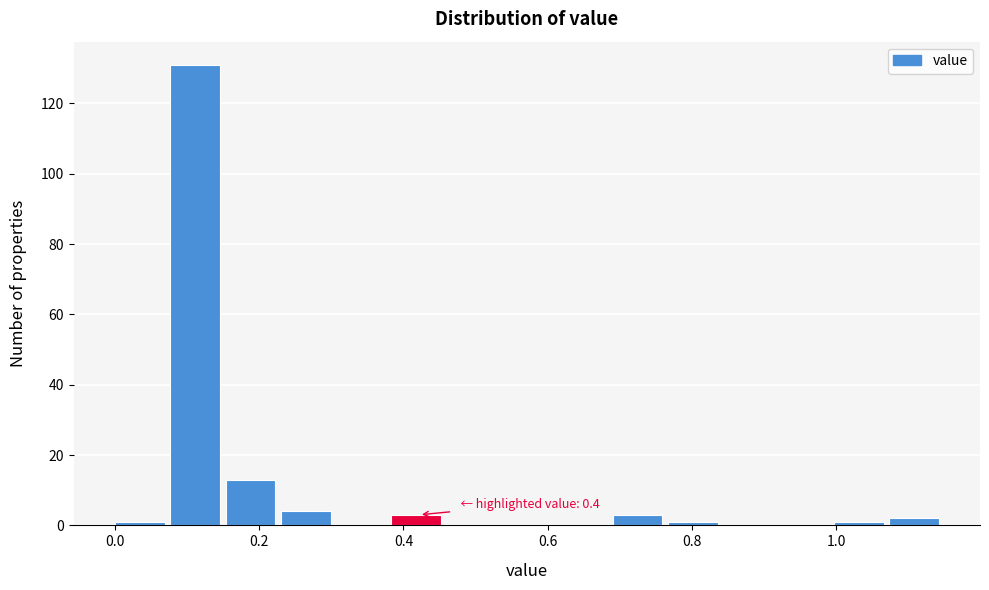

Around what value on the x-axis is the tallest bar? Give the approximate position of its centre, as read against the axis.

0.12